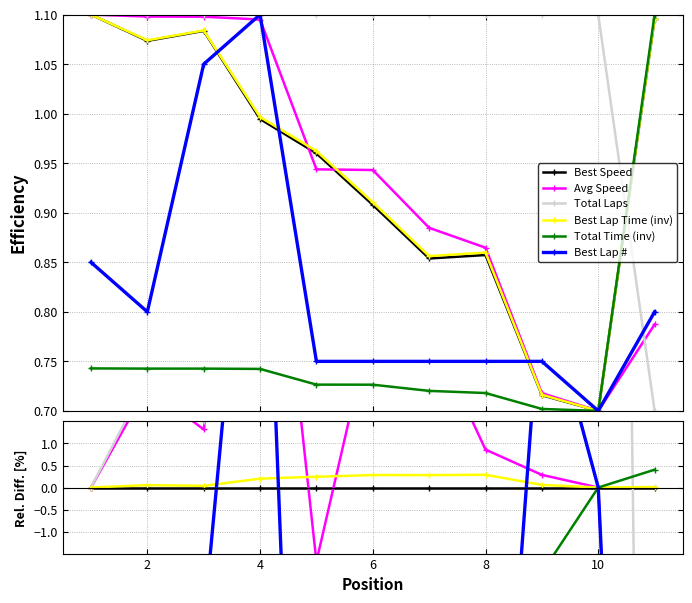

Count the number of categories in the chart.

11